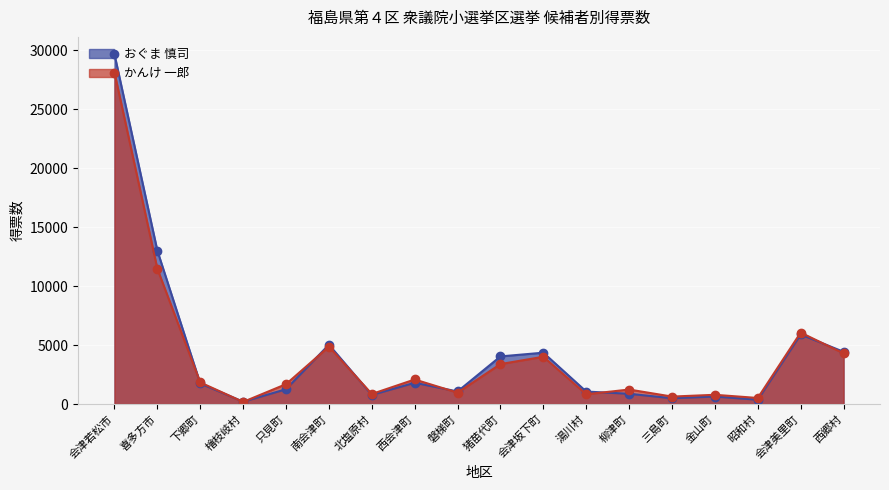

What is the approximate value of おぐま 慎司 at 会津美里町?

5900